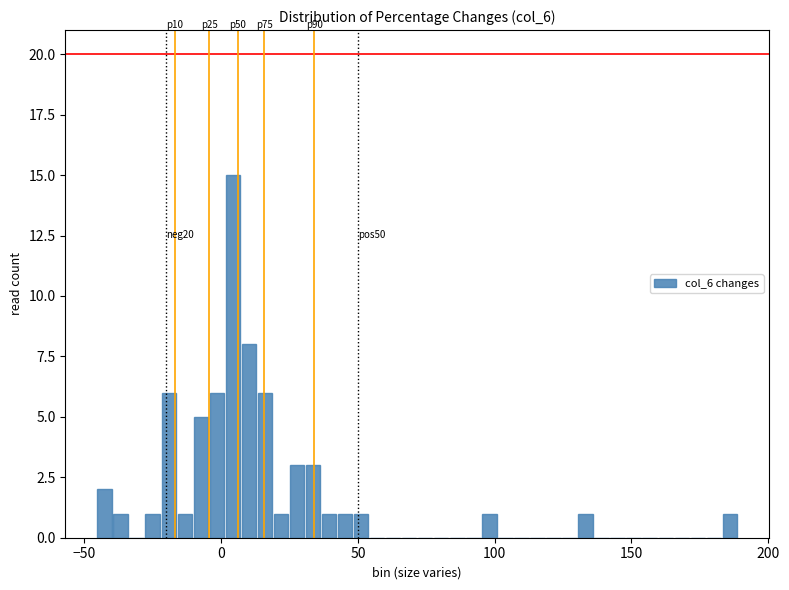

Read against the x-axis, roughly where is the centre of the tallest bar?

5